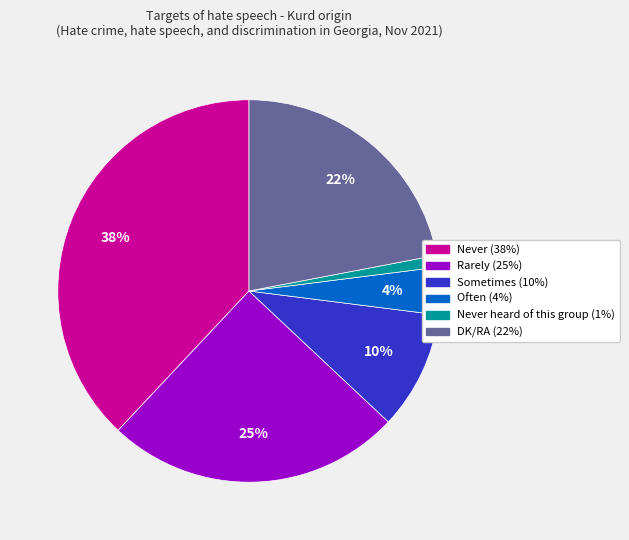

How many slices are in this pie chart?

6